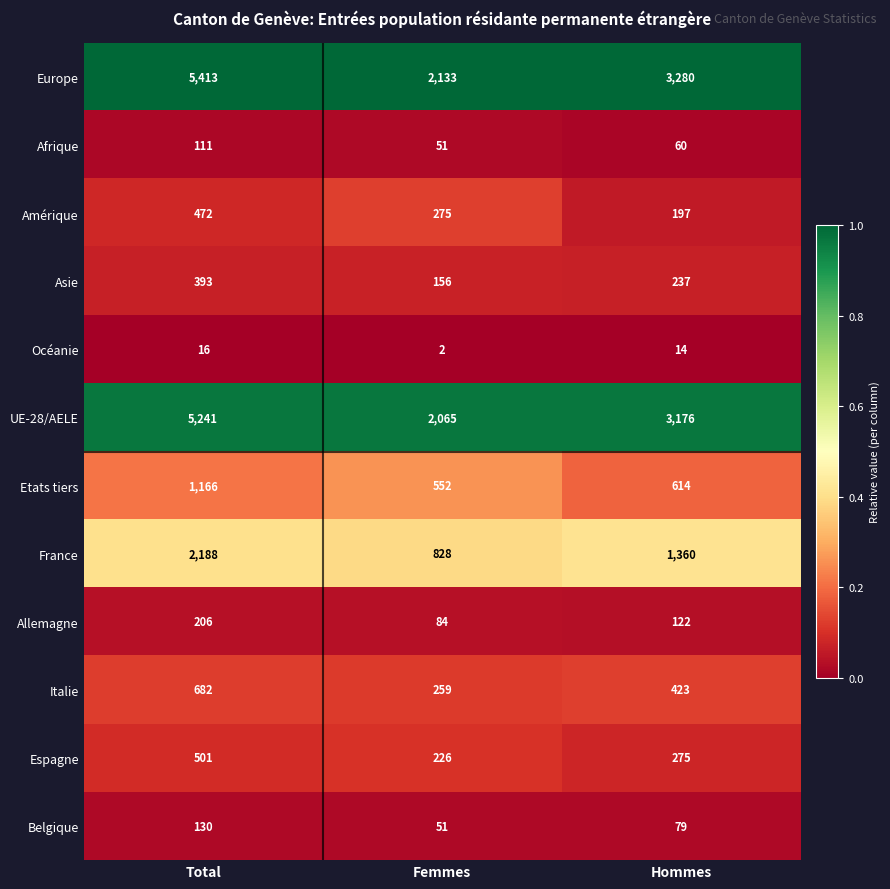

At which category is the sum across all series the highest?

Total